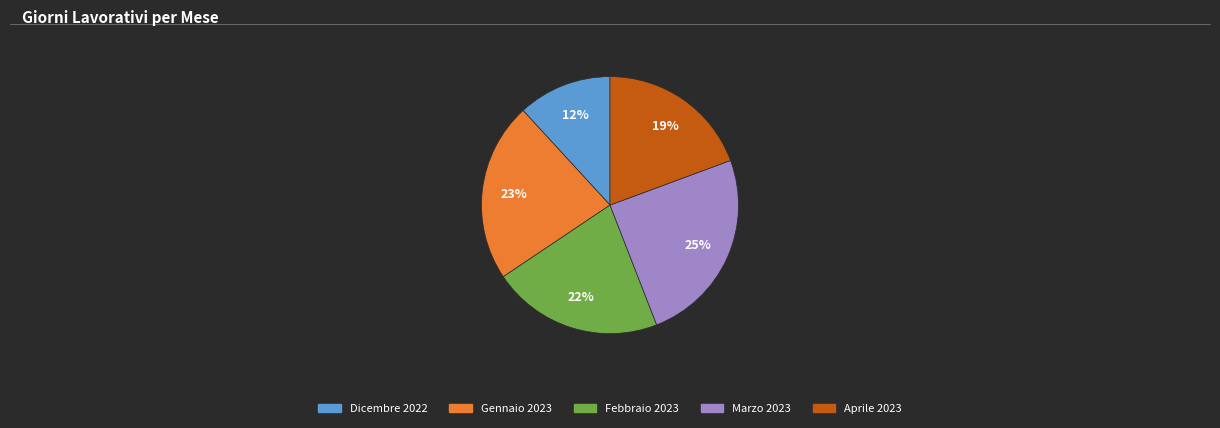

To the nearest percent, what is the difference between the largest and smallest slice percentages?

13%